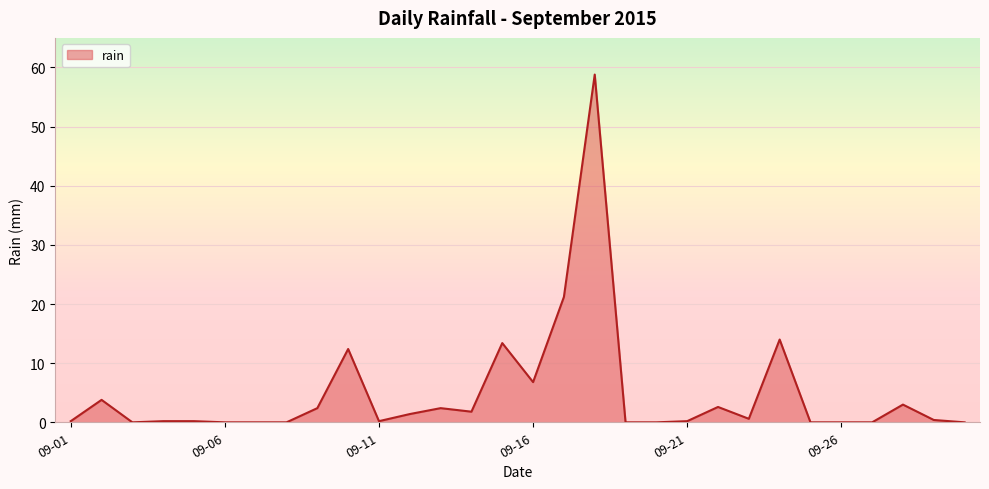

What is the maximum value shown in the chart?

58.8